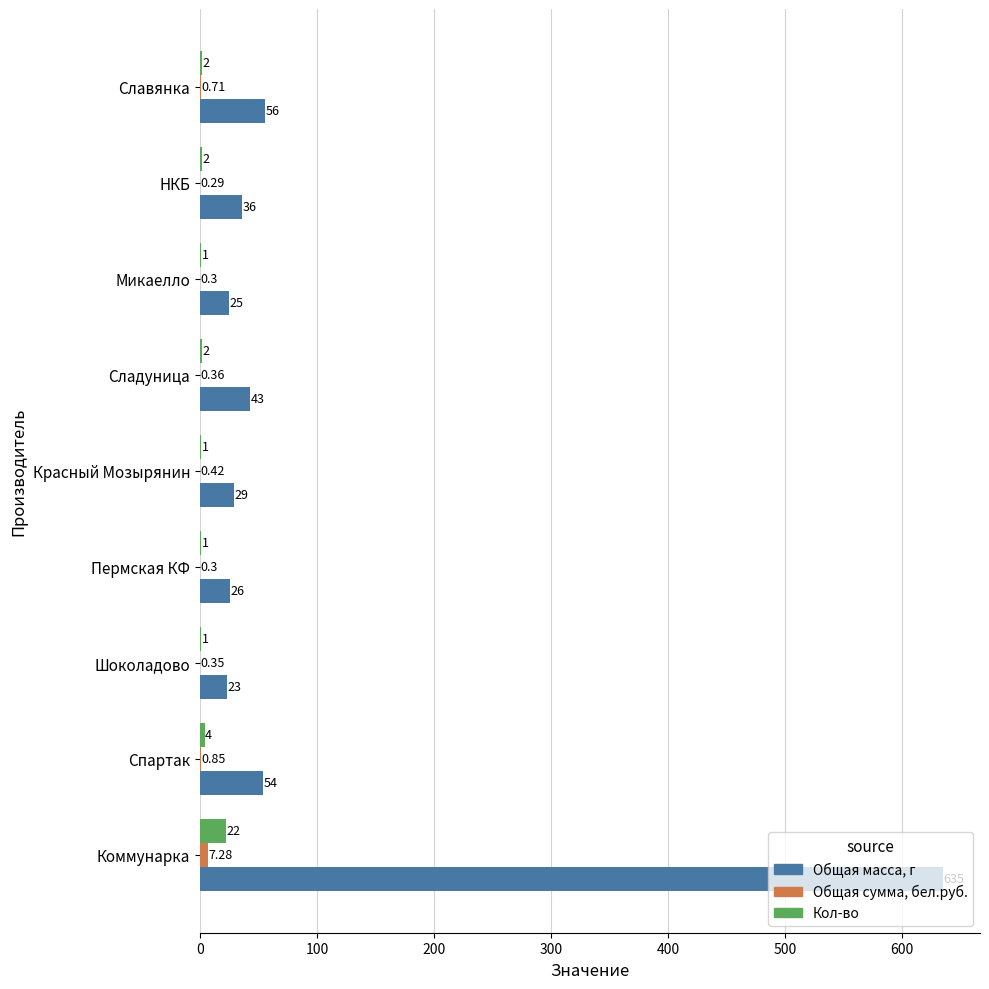

Which series changed the most between Шоколадово and Сладуница?

Общая масса, г